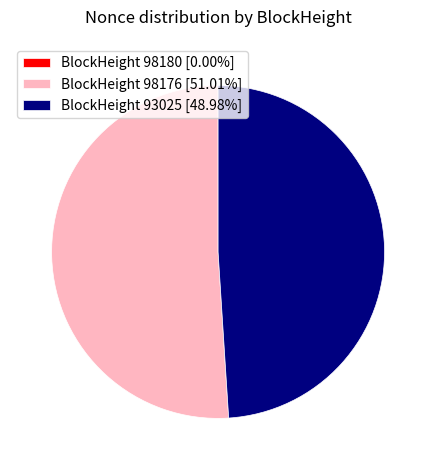

Is there any slice that represents more than half of the pie?

Yes